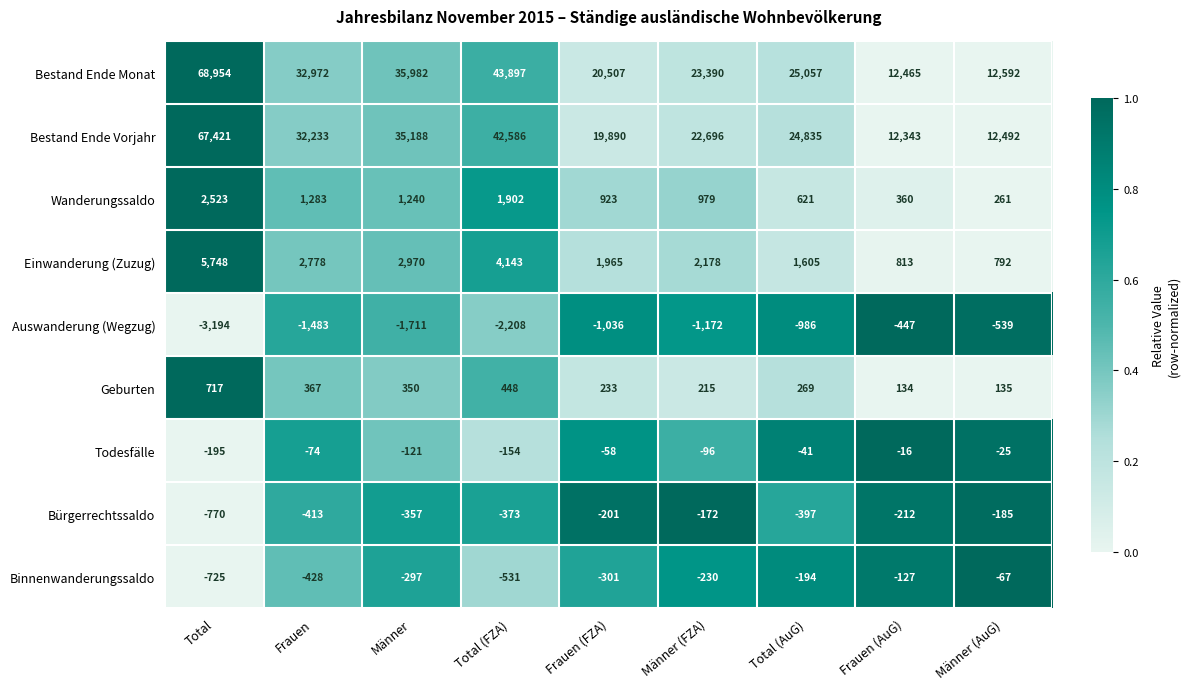

True or false: Bürgerrechtssaldo has a value of -342 at Total.

False